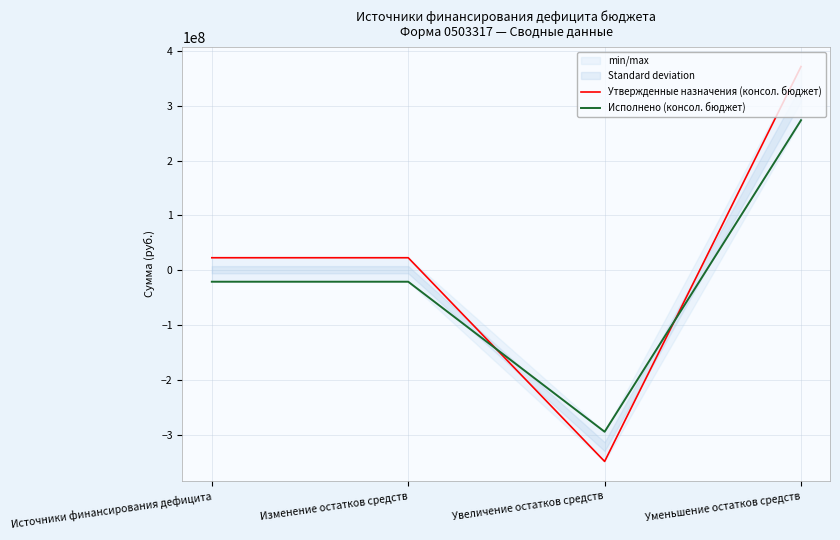

What is the difference between the highest and lowest values at Источники финансирования дефицита?

43802387.4